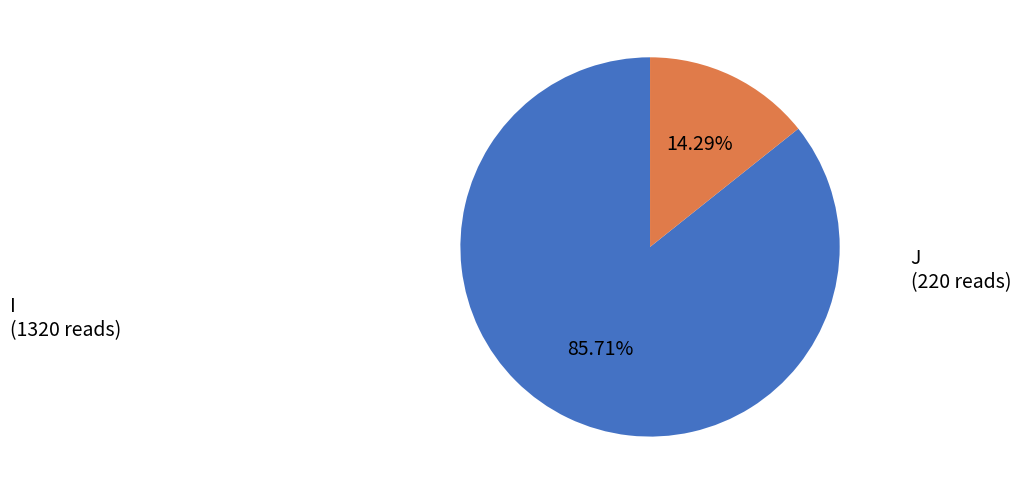

To the nearest percent, what is the difference between the J and I slice percentages?

71%